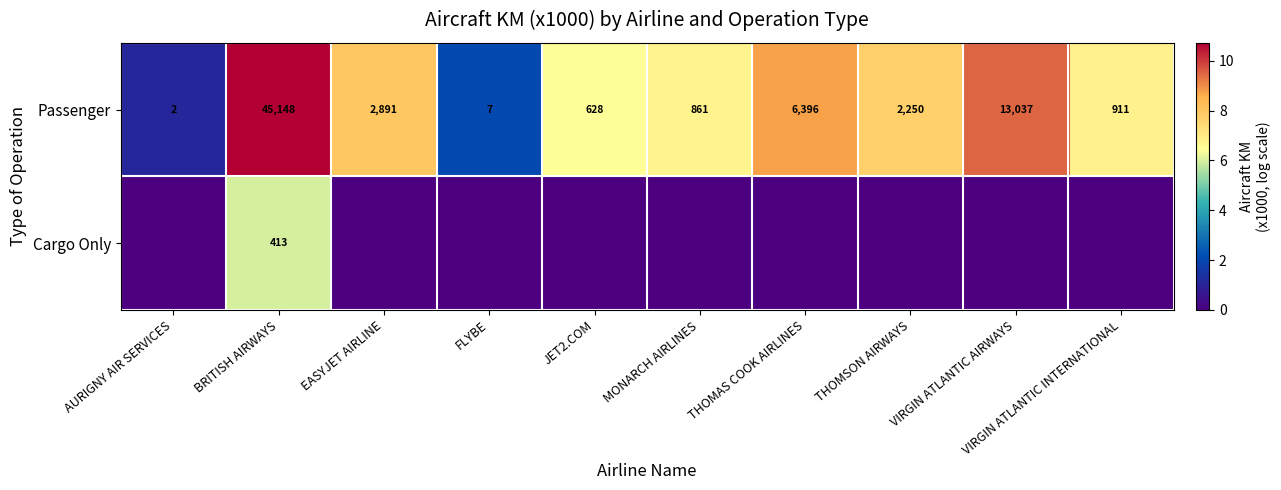

Is it true that Passenger equals 628 at JET2.COM?

True